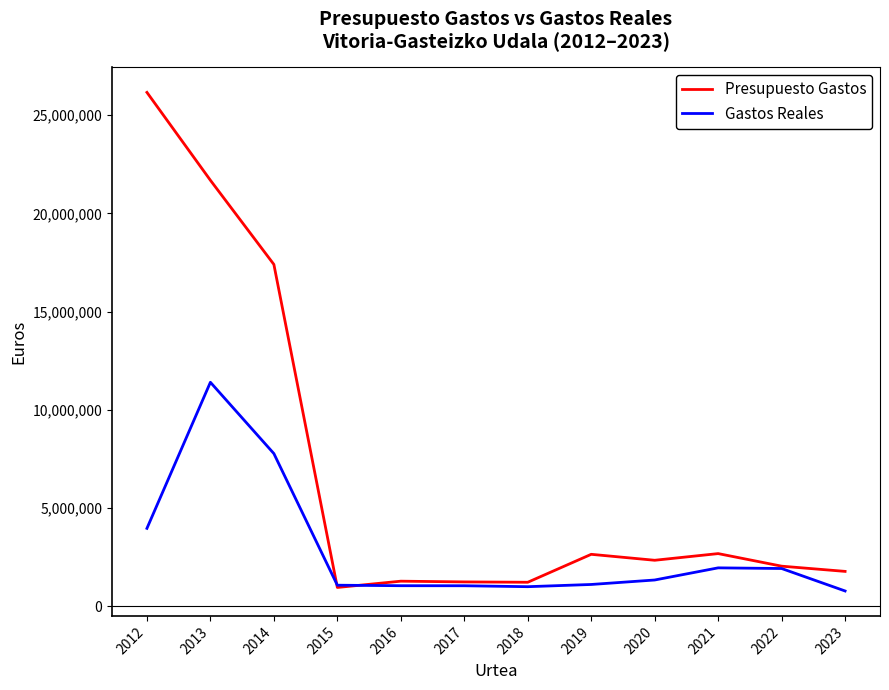

Between 2018 and 2019, which series saw the biggest shift?

Presupuesto Gastos